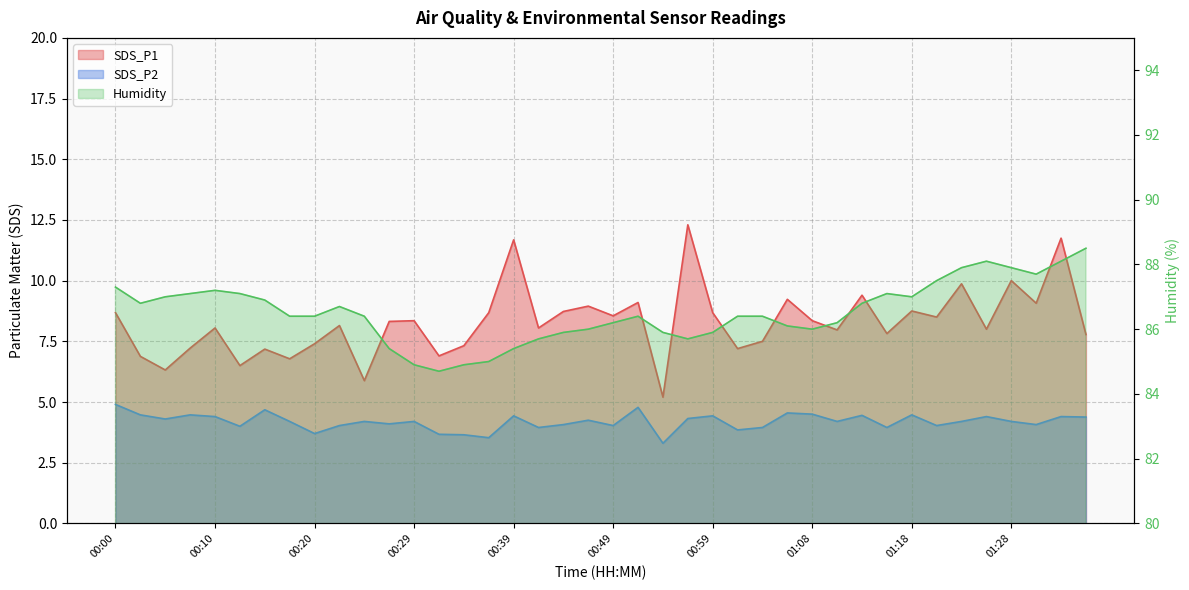

True or false: Humidity and SDS_P2 intersect in this chart.

False